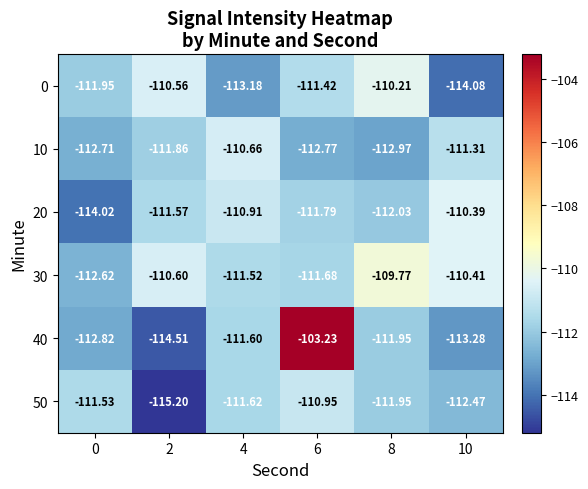

How many series are shown in this chart?

6